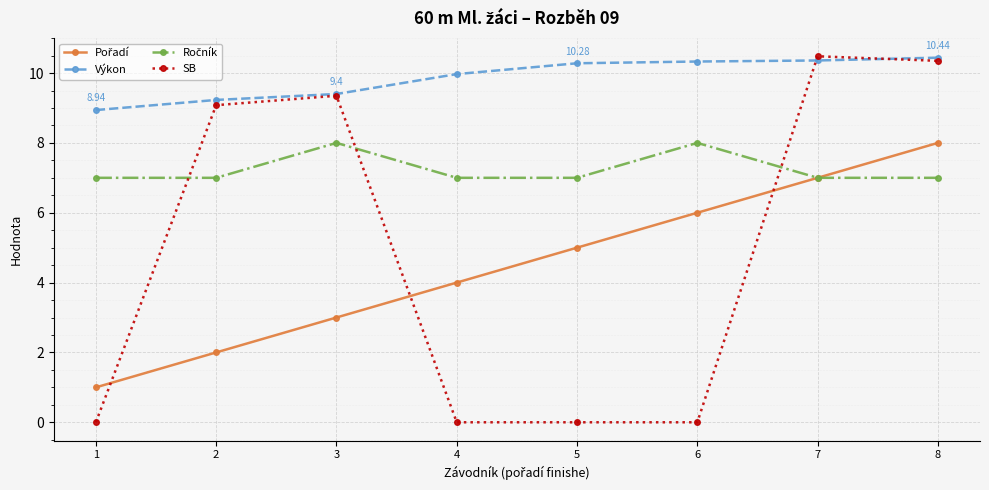

Which series has the widest spread of values?

SB